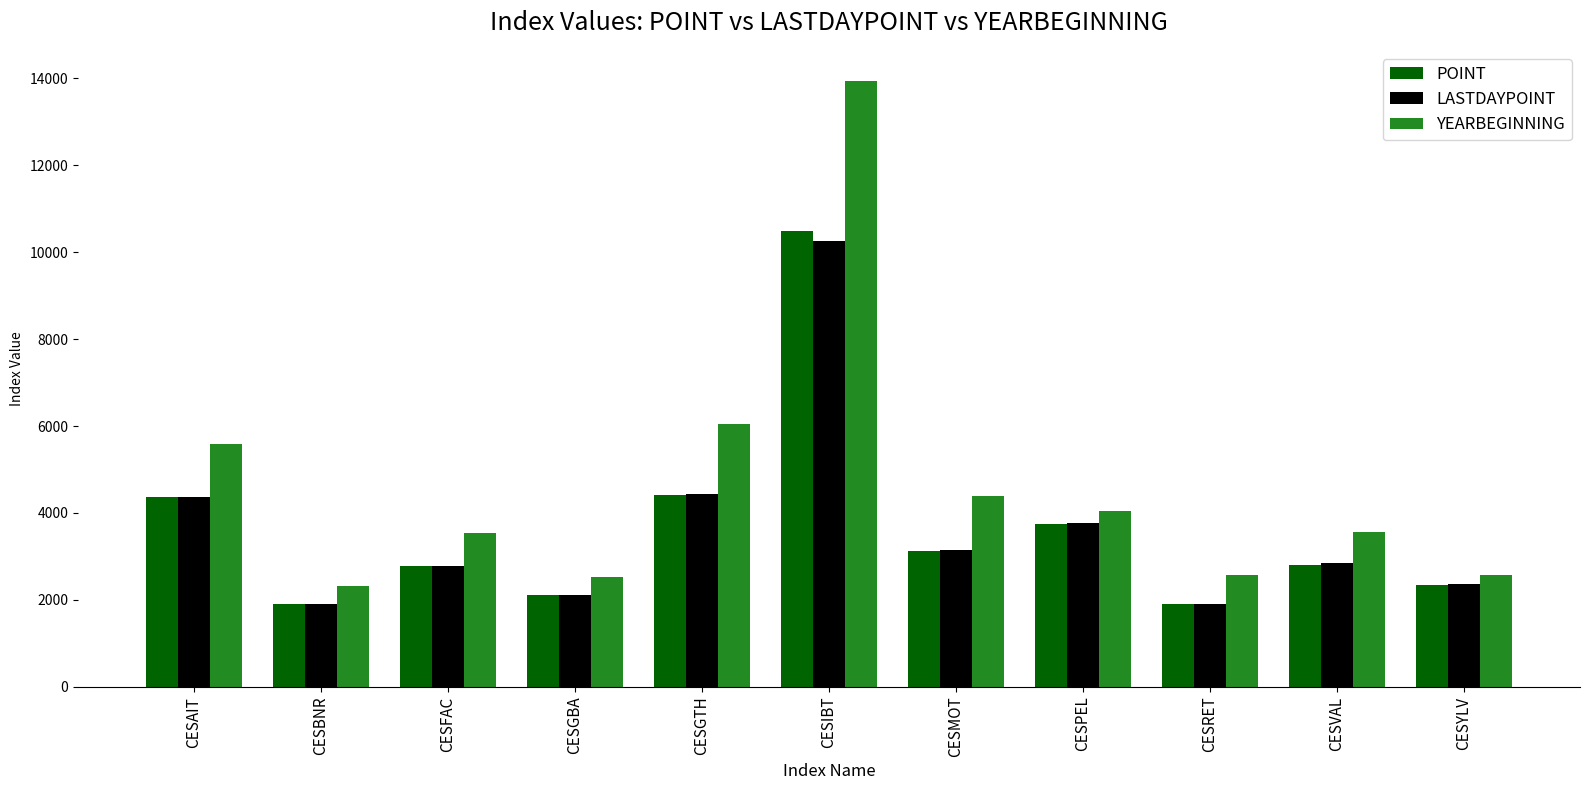

Read the YEARBEGINNING value at CESAIT.

5580.6